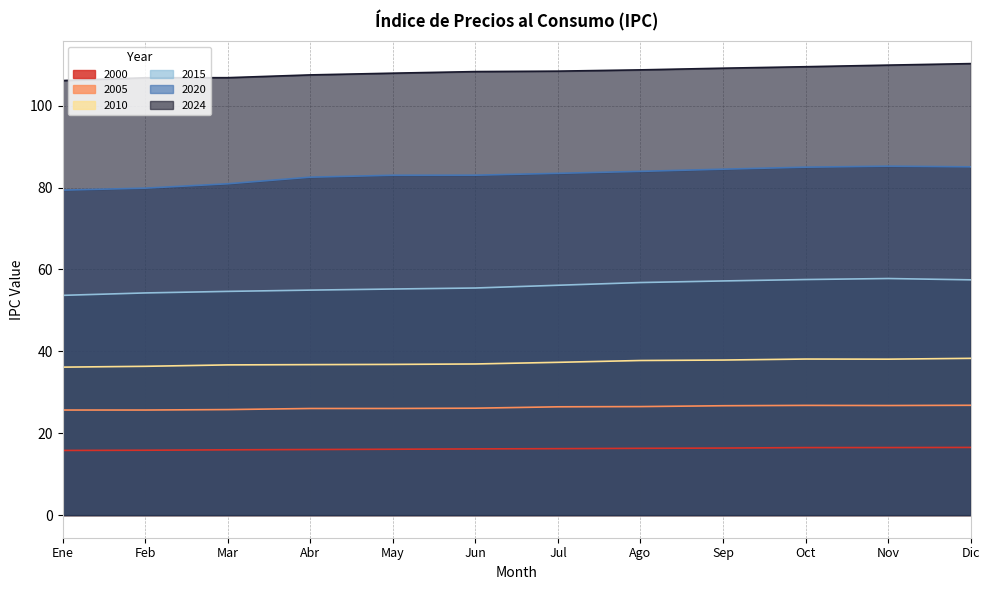

What is the sum of all 2005 values?

315.5